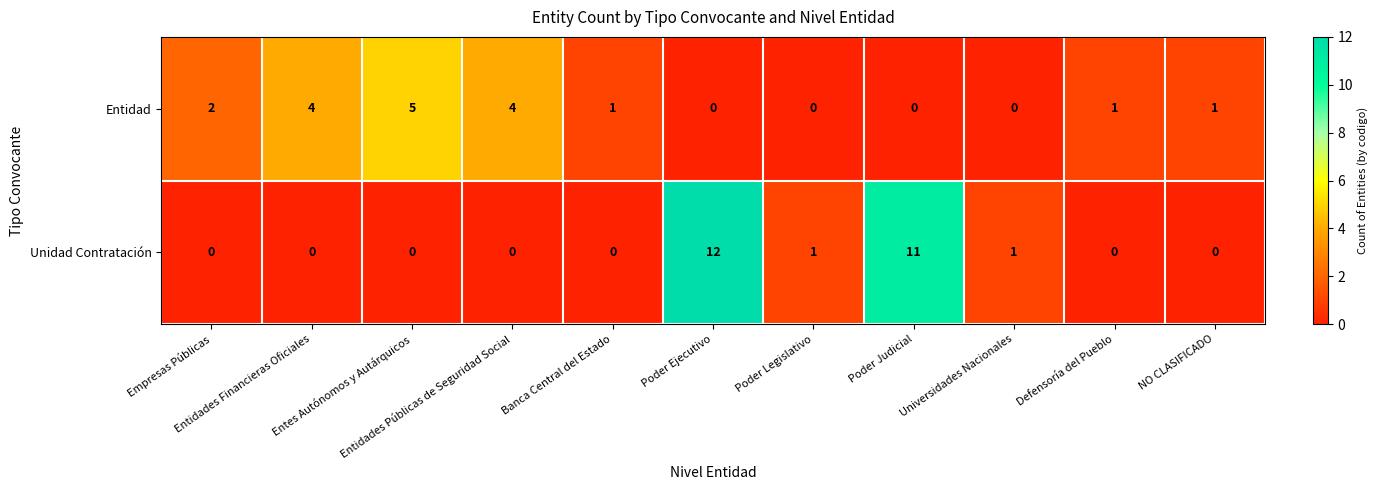

Which series has the largest total across all categories?

Unidad Contratación